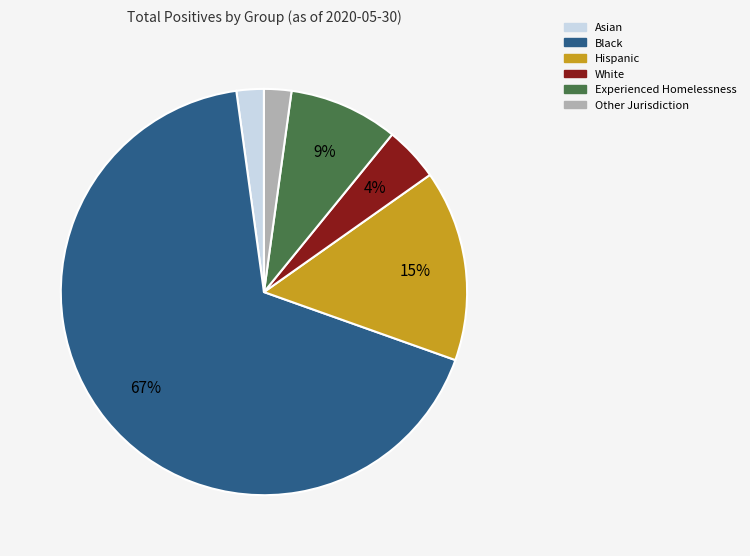

How many slices are in this pie chart?

6